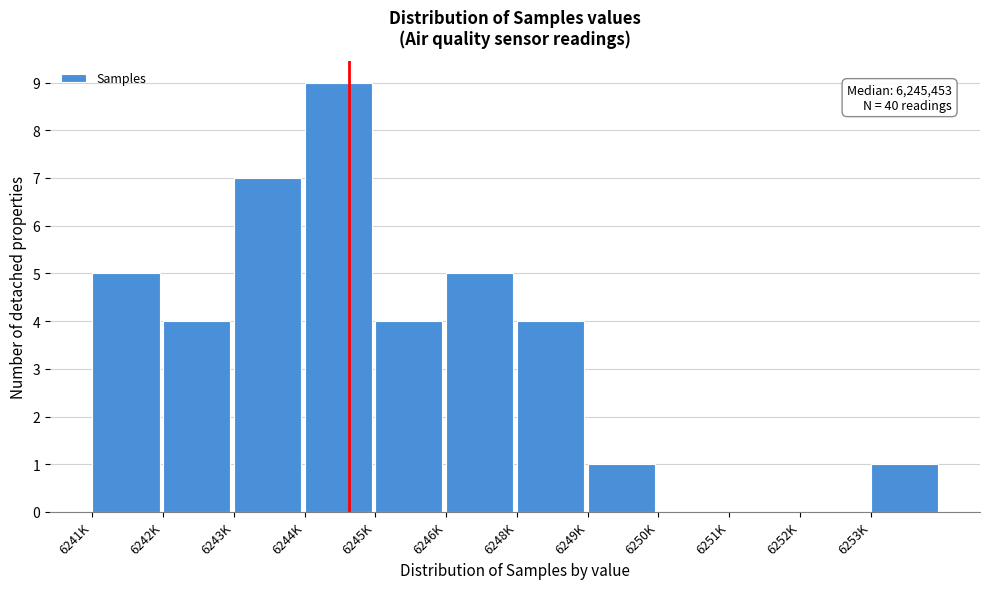

Reading left to right, what are all the values shown in this chart?

6241K=5	6242K=4	6243K=7	6244K=9	6245K=4	6246K=5	6248K=4	6249K=1	6250K=0	6251K=0	6252K=0	6253K=1